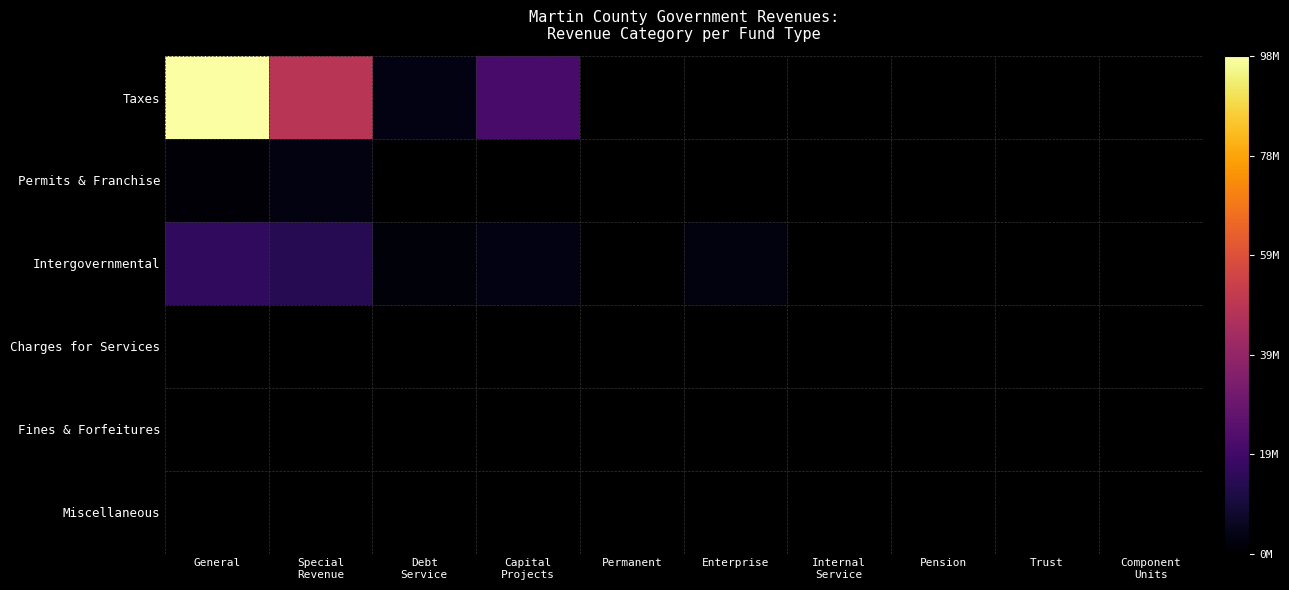

Between Component
Units and Internal
Service, which is larger?

Internal
Service